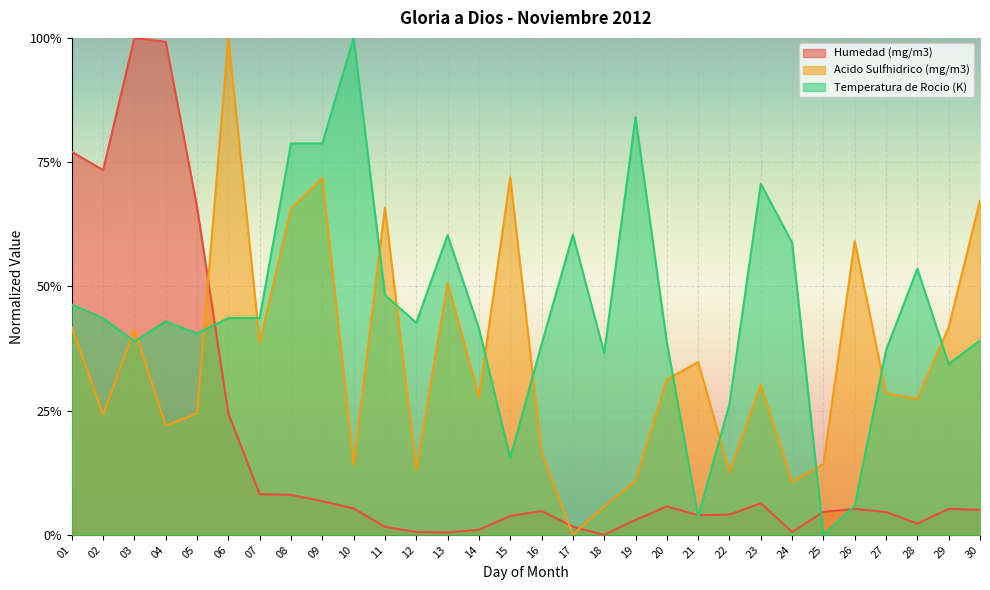

Reading right to left, extract all data points from this chart.

Humedad (mg/m3): 0.1	0.1	0.0	0.0	0.1	0.0	0.0	0.1	0.0	0.0	0.1	0.0	0.0	0.0	0.0	0.0	0.0	0.0	0.0	0.0	0.1	0.1	0.1	0.1	0.2	0.7	1.0	1.0	0.7	0.8
Acido Sulfhidrico (mg/m3): 0.7	0.4	0.3	0.3	0.6	0.1	0.1	0.3	0.1	0.3	0.3	0.1	0.1	0.0	0.2	0.7	0.3	0.5	0.1	0.7	0.1	0.7	0.7	0.4	1.0	0.2	0.2	0.4	0.2	0.4
Temperatura de Rocio (K): 0.4	0.3	0.5	0.4	0.1	0.0	0.6	0.7	0.3	0.0	0.4	0.8	0.4	0.6	0.4	0.2	0.4	0.6	0.4	0.5	1.0	0.8	0.8	0.4	0.4	0.4	0.4	0.4	0.4	0.5